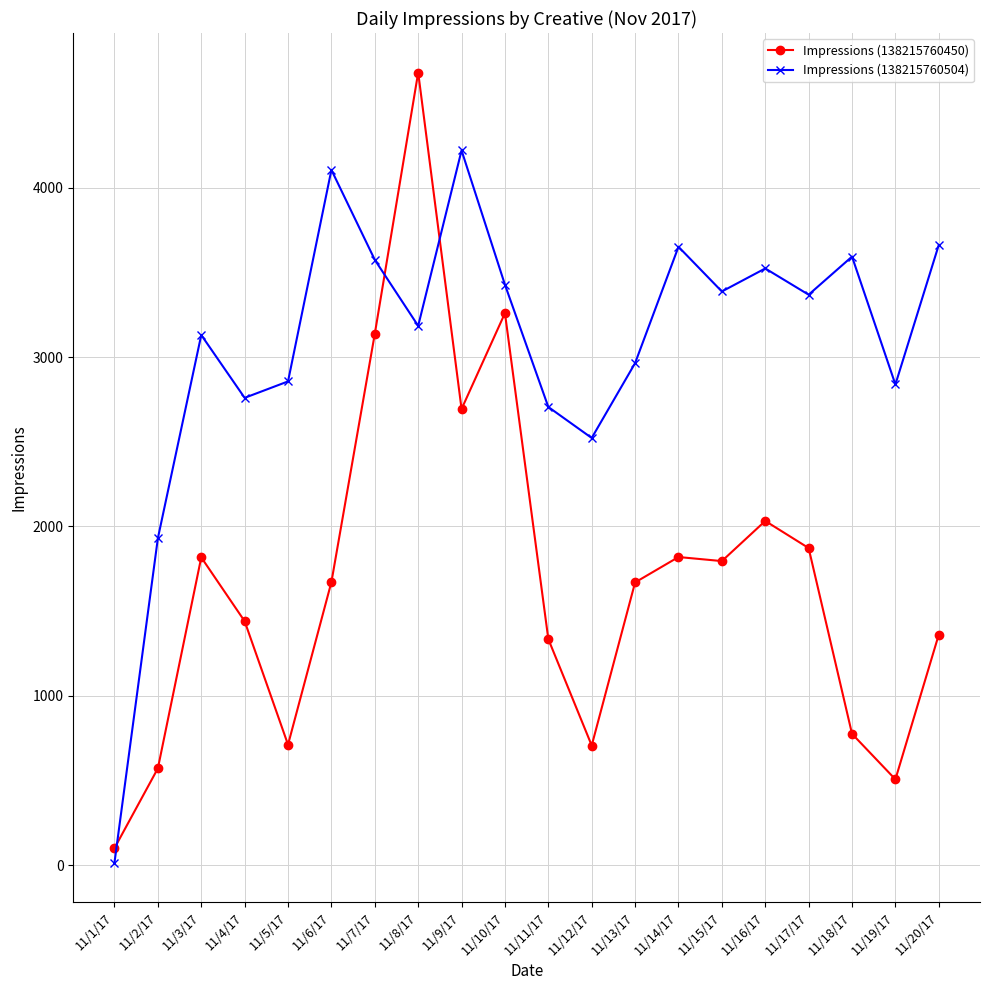

Which series changed the most between 11/3/17 and 11/19/17?

Impressions (138215760450)